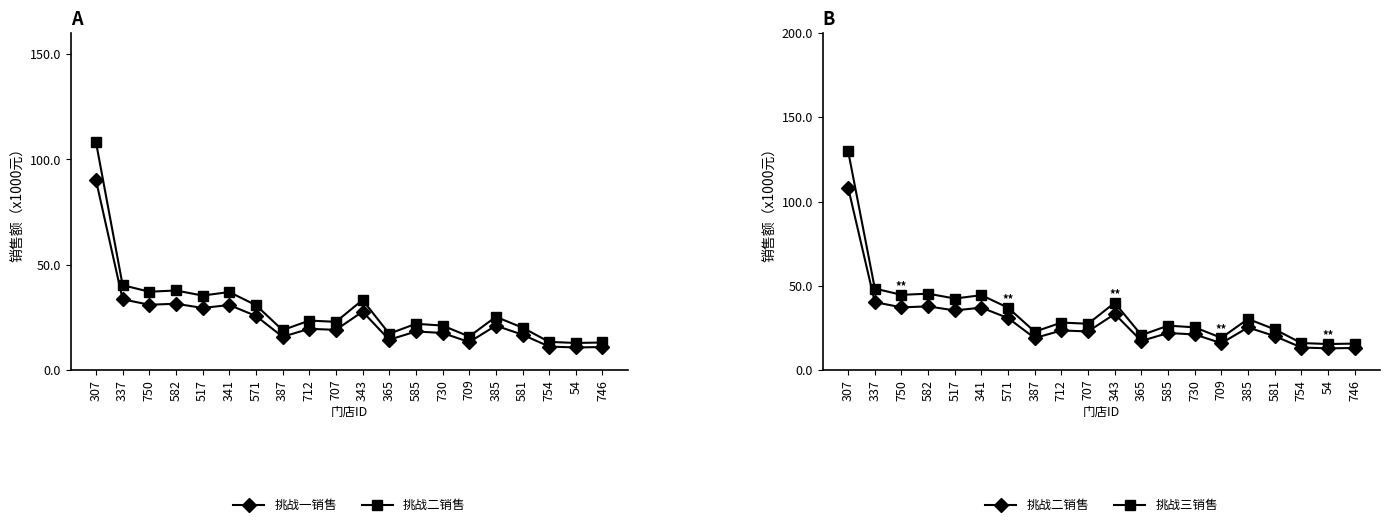

At which category does the chart reach its minimum across all series?

54